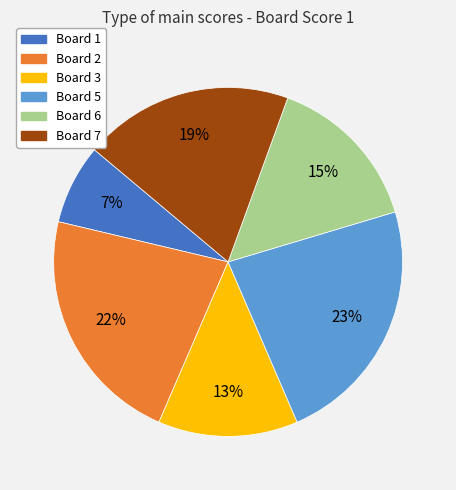

Count the number of slices in the pie.

6